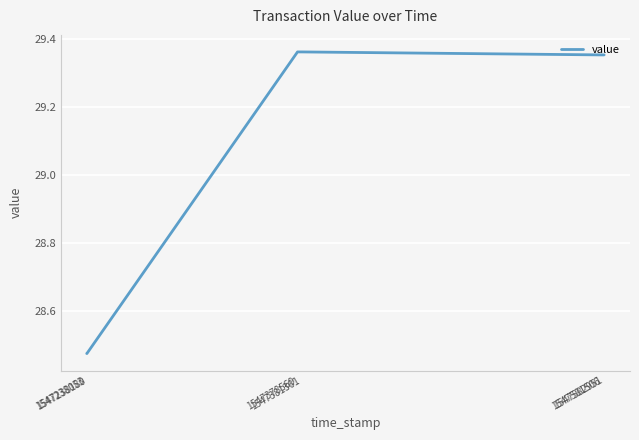

True or false: there are more than 2 points higher than both neighbors.

False